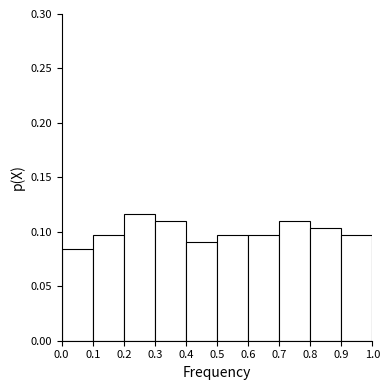

Reading left to right, list every bar in this chart as the range it spans on the x-axis followed by its height. The values are not printed on the chart, so give them approximately, as read against the axis.

0.0 to 0.1: 0.085
0.1 to 0.2: 0.095
0.2 to 0.3: 0.115
0.3 to 0.4: 0.110
0.4 to 0.5: 0.090
0.5 to 0.6: 0.095
0.6 to 0.7: 0.095
0.7 to 0.8: 0.110
0.8 to 0.9: 0.105
0.9 to 1.0: 0.095